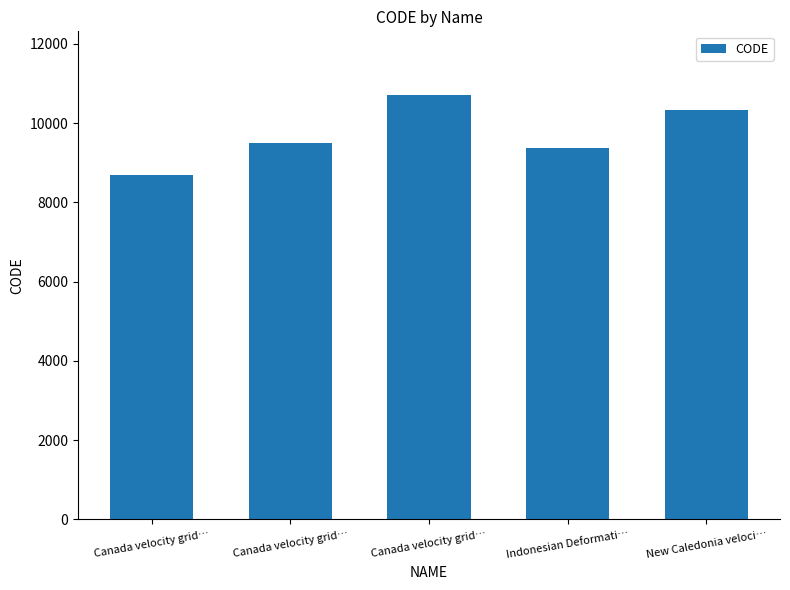

How many bars are there in total?

5